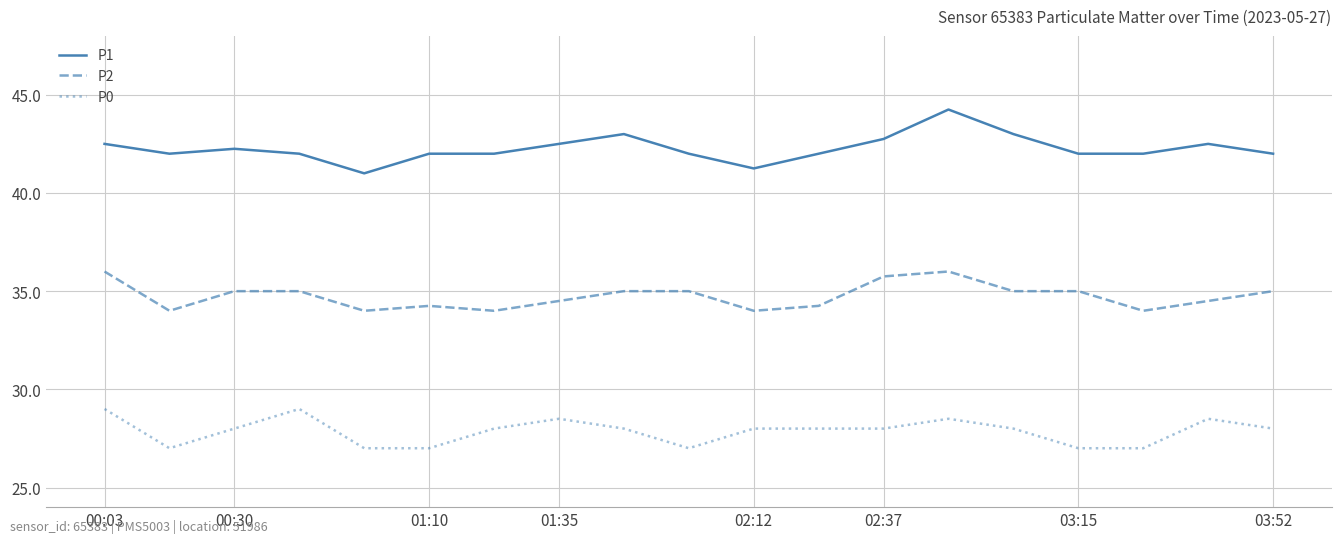

Rank the series by their maximum value, from lowest to highest.

P0, P2, P1